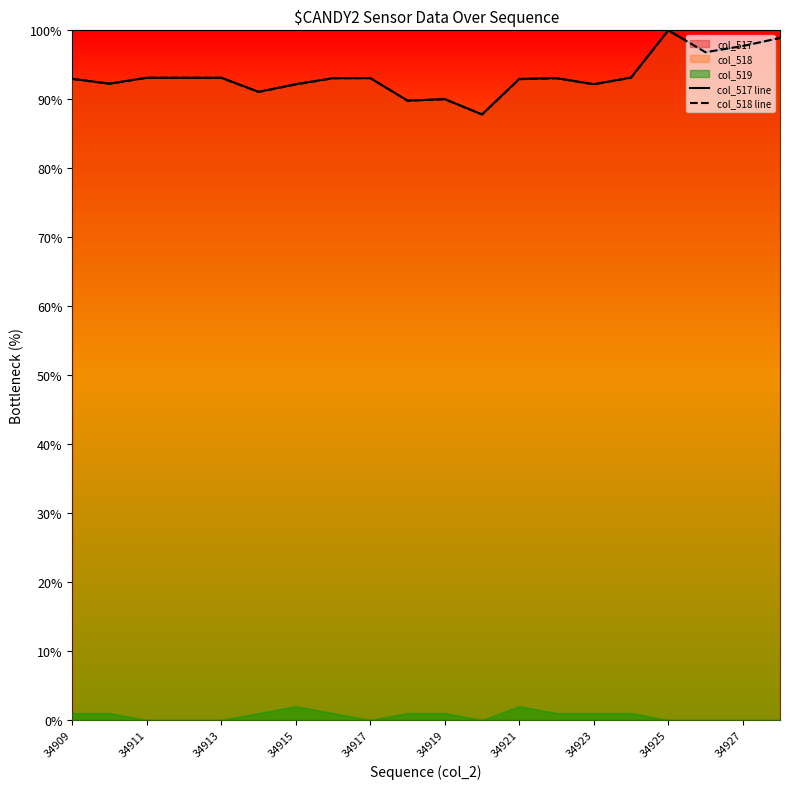

What is the lowest value of the col_518 line series?

87.8